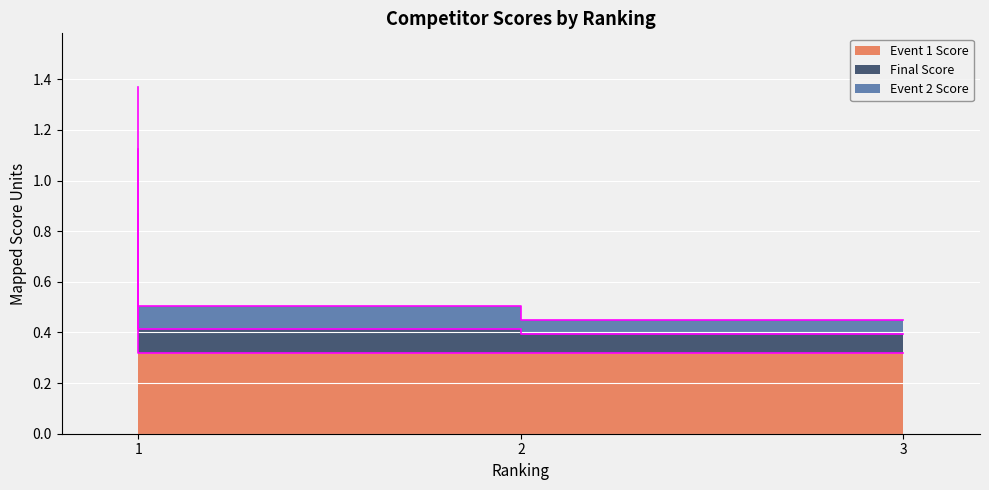

At which label does Final Score reach its peak?

1